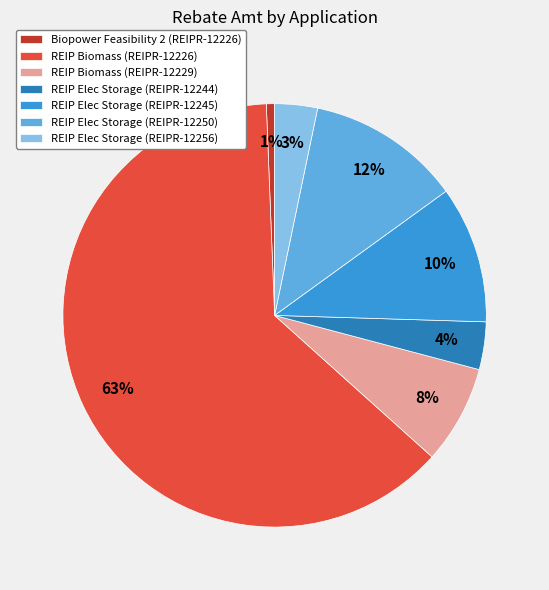

How many segments does this pie chart have?

7